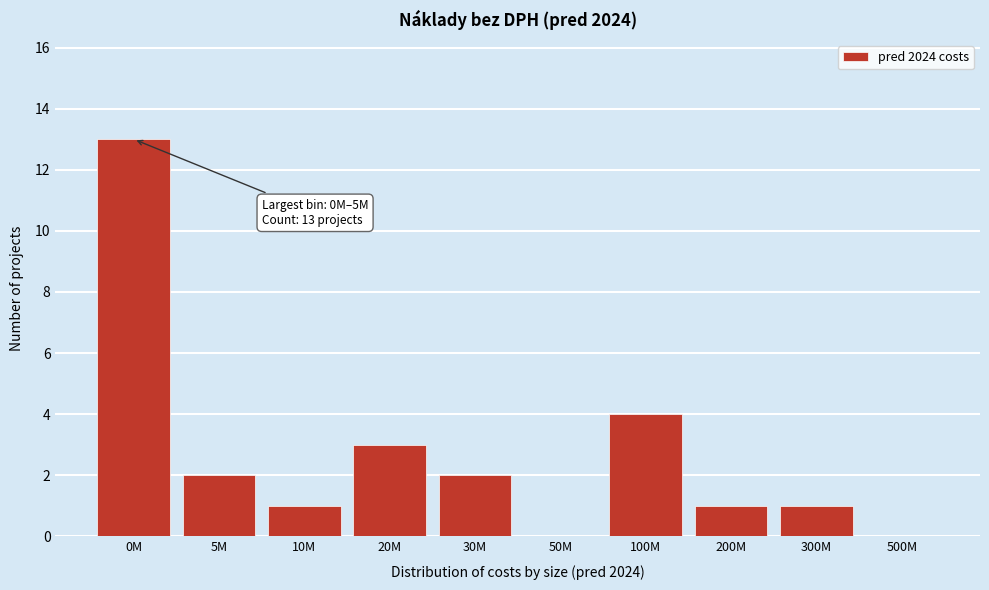

Reading right to left, transcribe all the data shown in this chart.

500M=0	300M=1	200M=1	100M=4	50M=0	30M=2	20M=3	10M=1	5M=2	0M=13